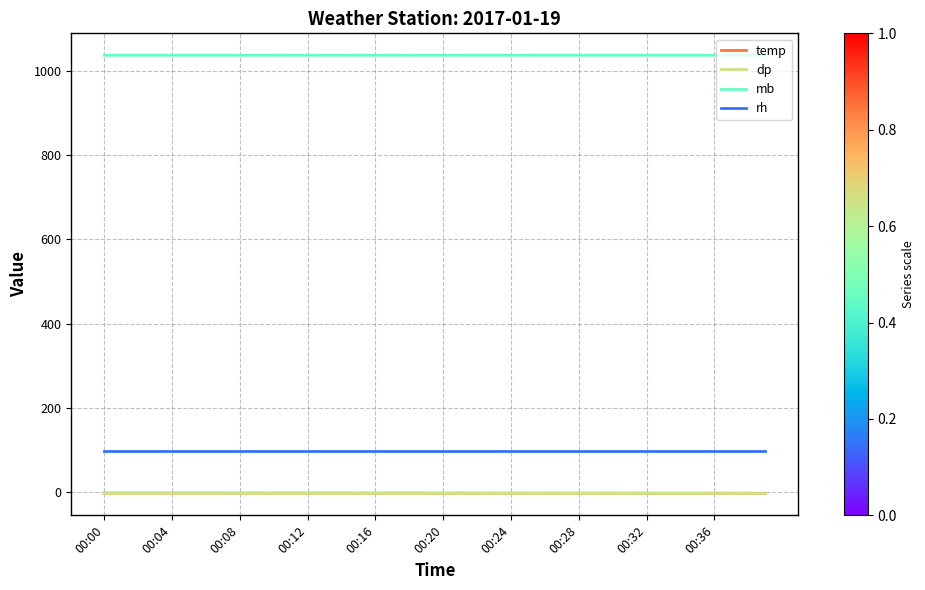

True or false: dp and rh intersect in this chart.

False